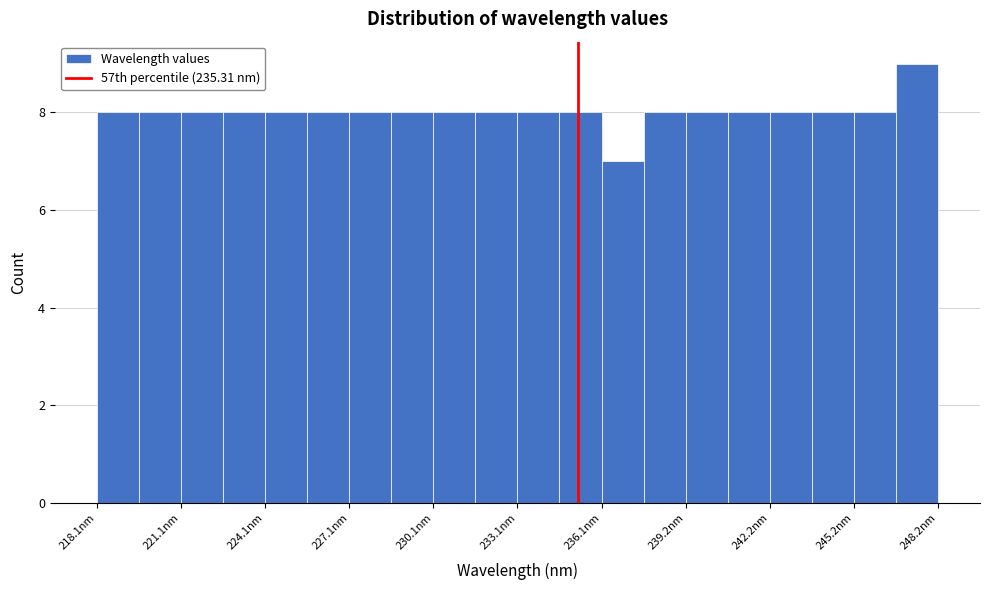

Around what value on the x-axis is the tallest bar? Give the approximate position of its centre, as read against the axis.

247.5